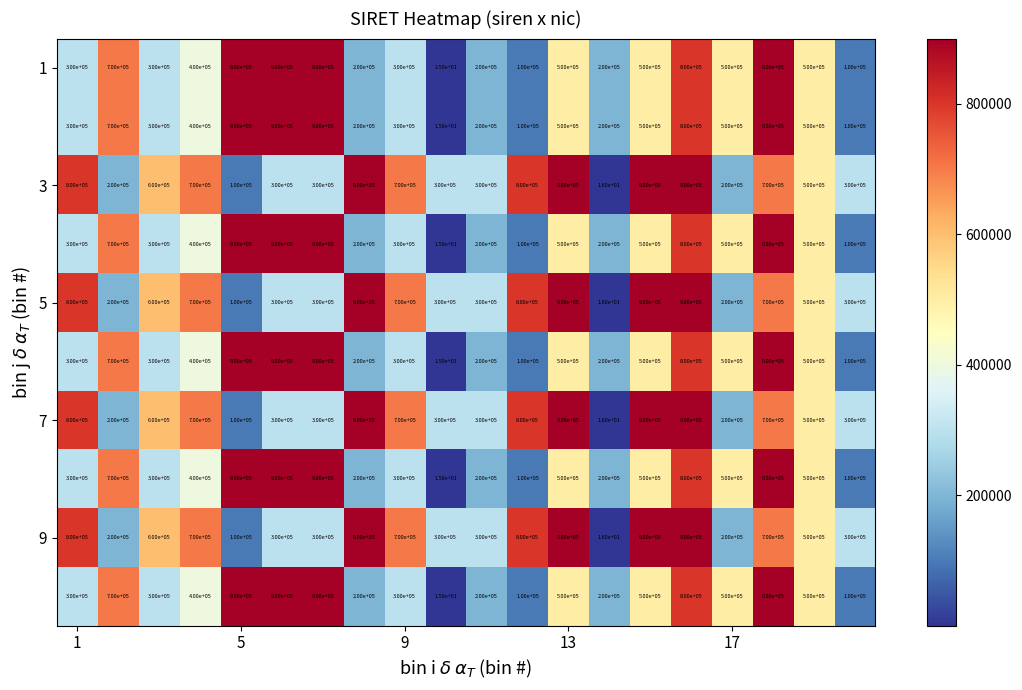

What is the minimum value shown in the chart?

15